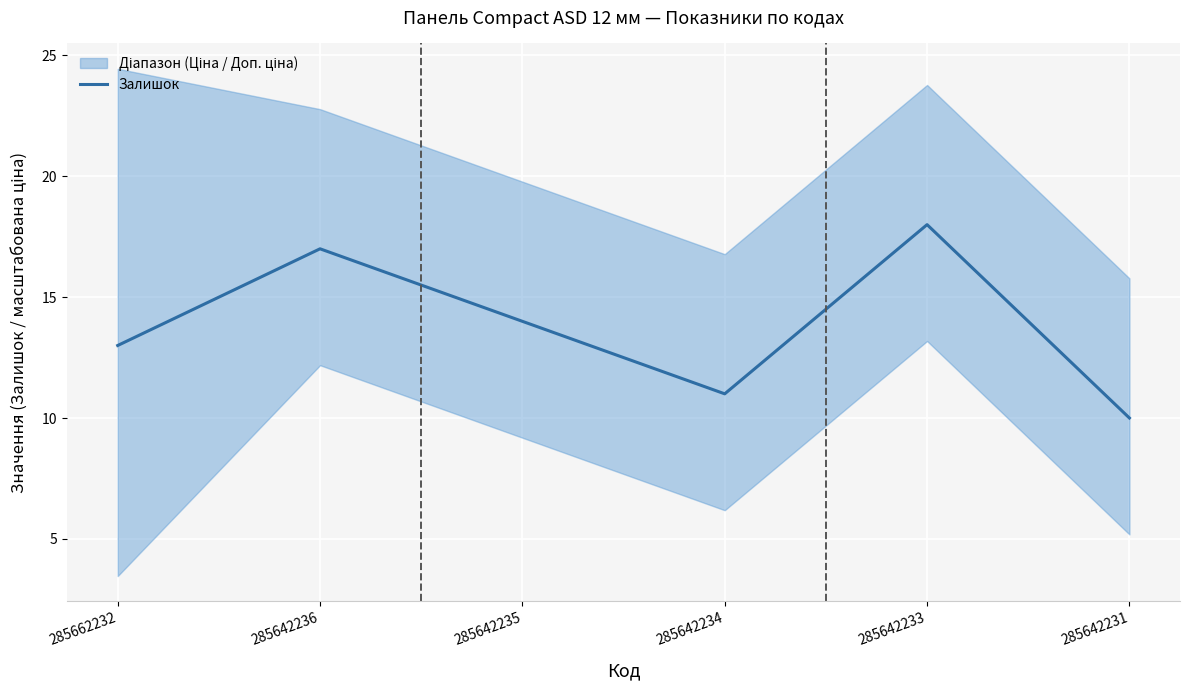

What is the sum of the values at 285642233 and 285642231?

28